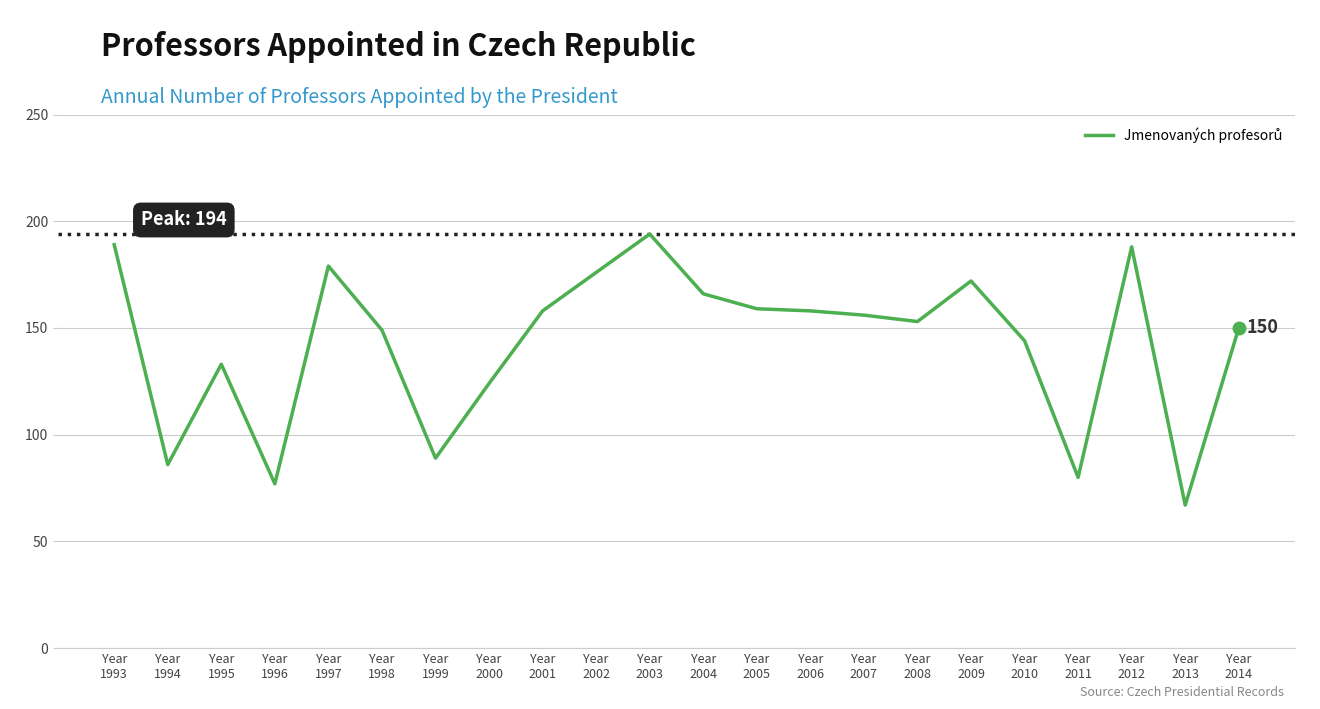

Reading right to left, list all the values displayed in this chart.

150	67	188	80	144	172	153	156	158	159	166	194	176	158	124	89	149	179	77	133	86	189